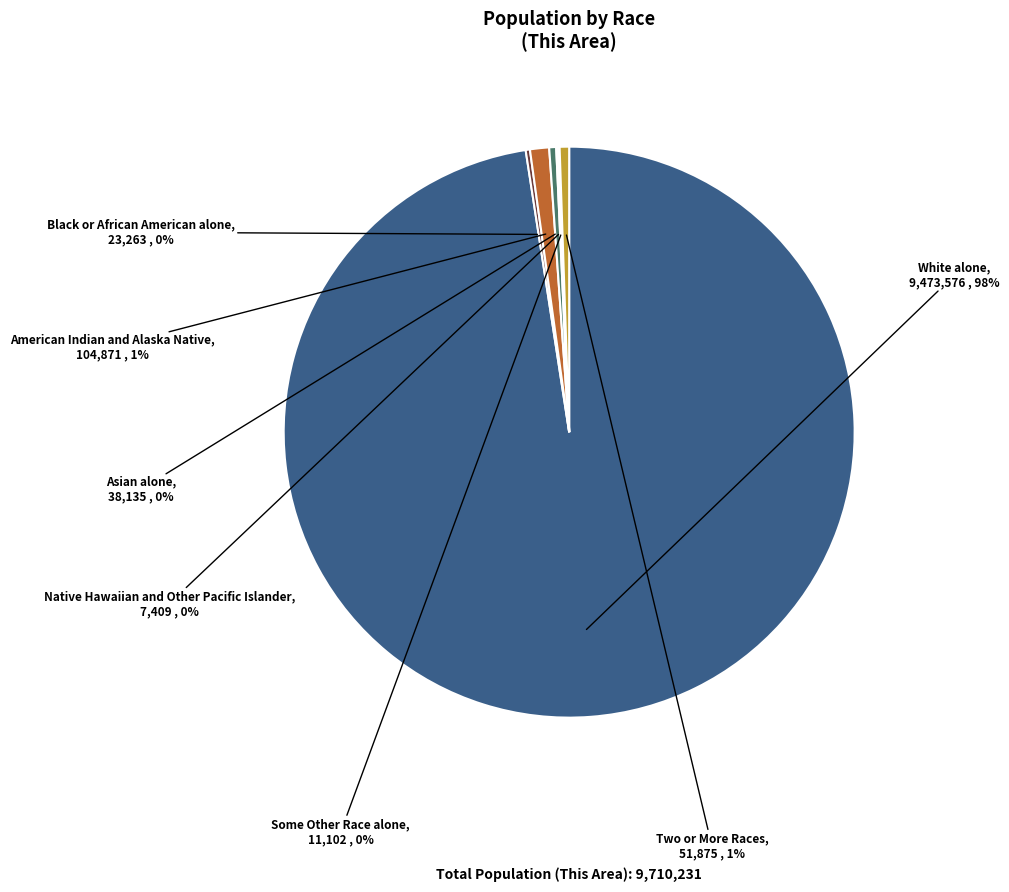

To the nearest percent, what is the difference between the White alone and Two or More Races slice percentages?

97%